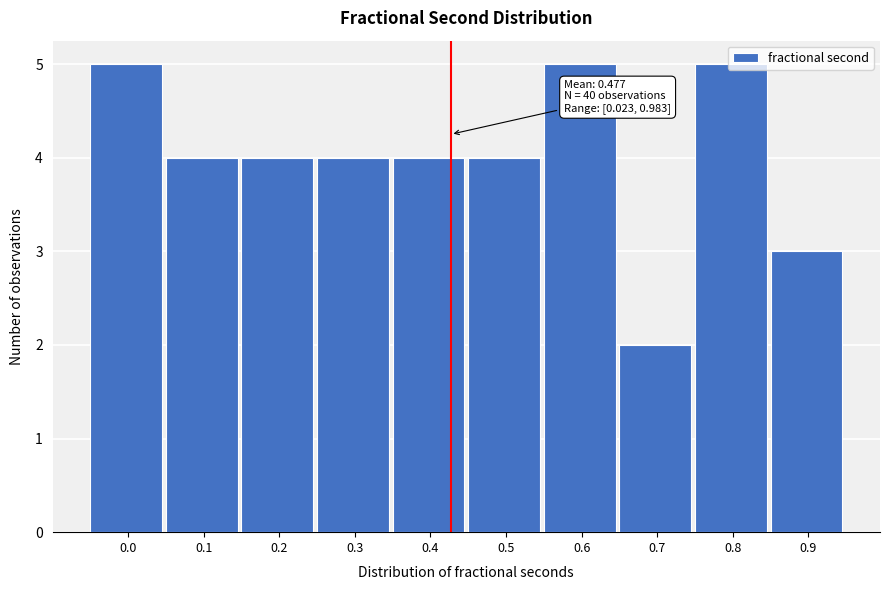

True or false: the data shows 2 at 0.5.

False